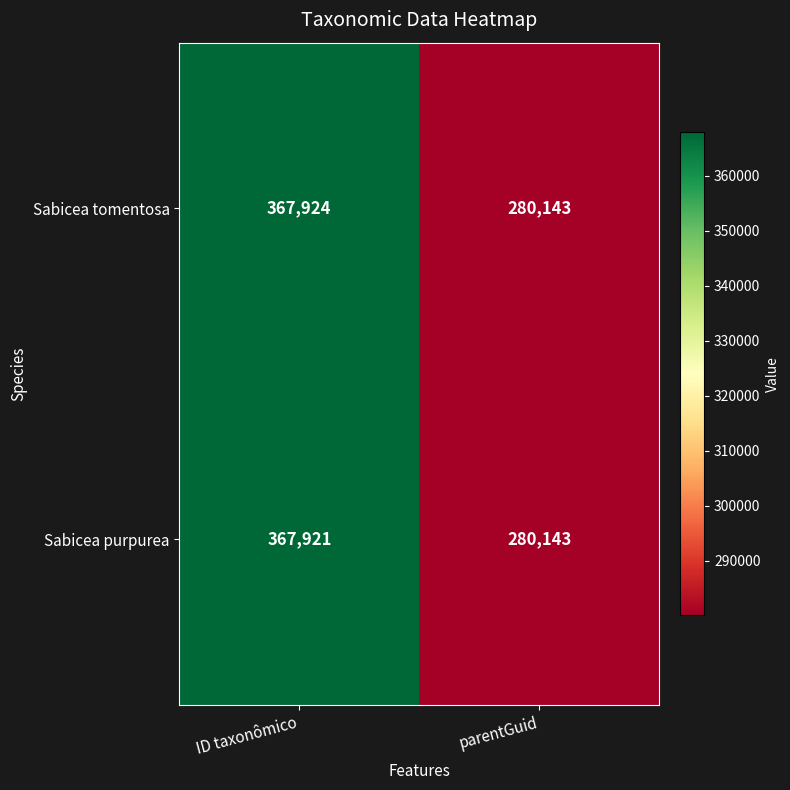

What is the sum of the Sabicea tomentosa values at ID taxonômico and parentGuid?

648067